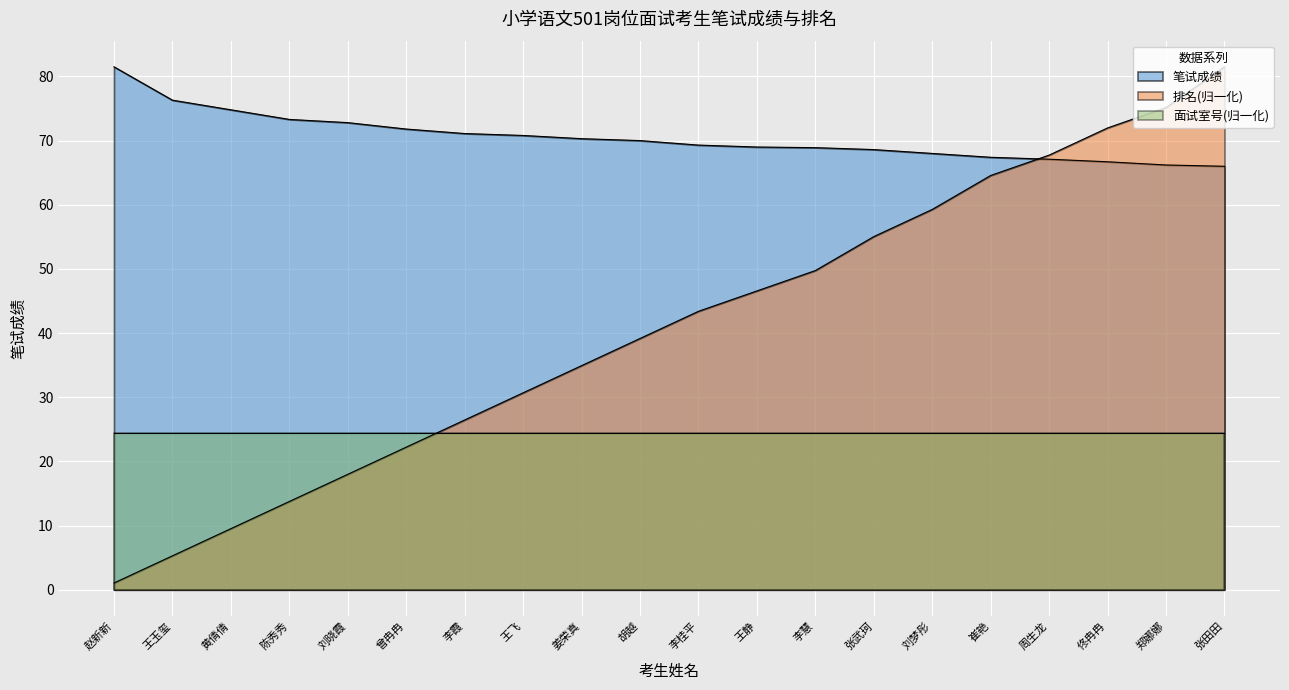

What is the minimum value shown in the chart?

1.1